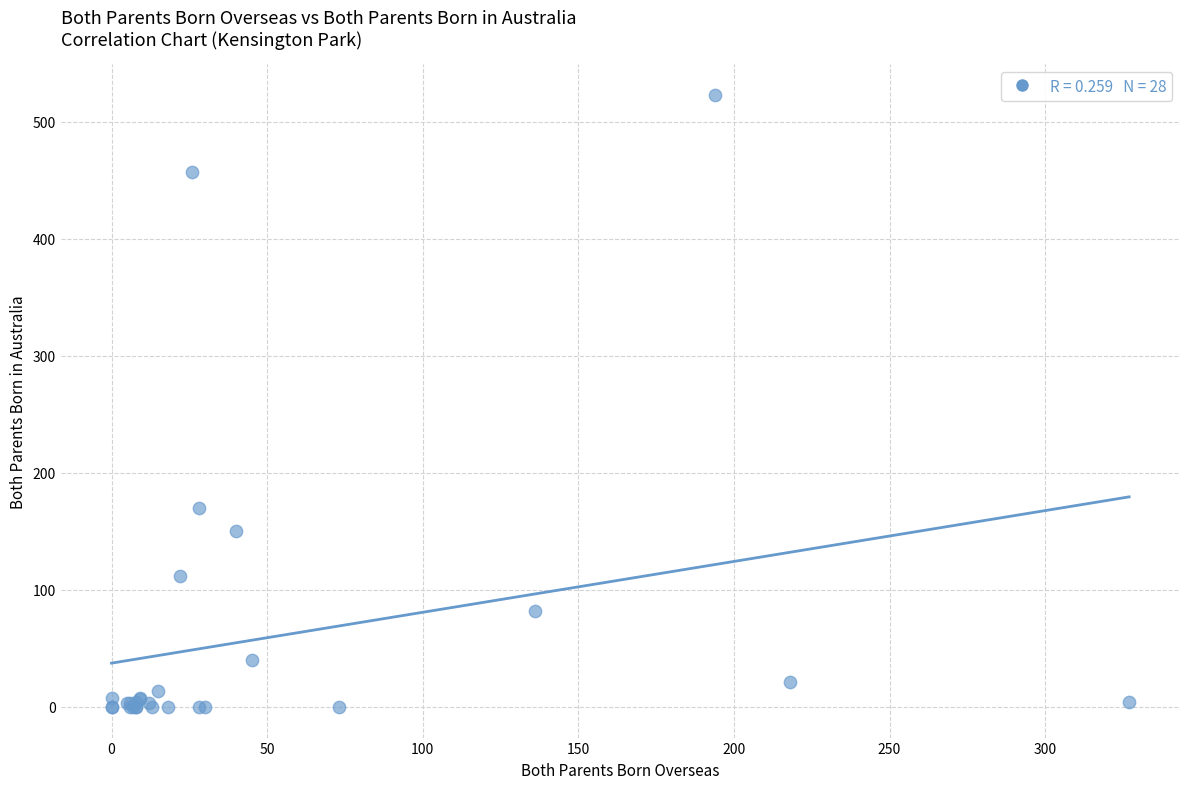

What Y value in the scatter plot is closest to 261?

170